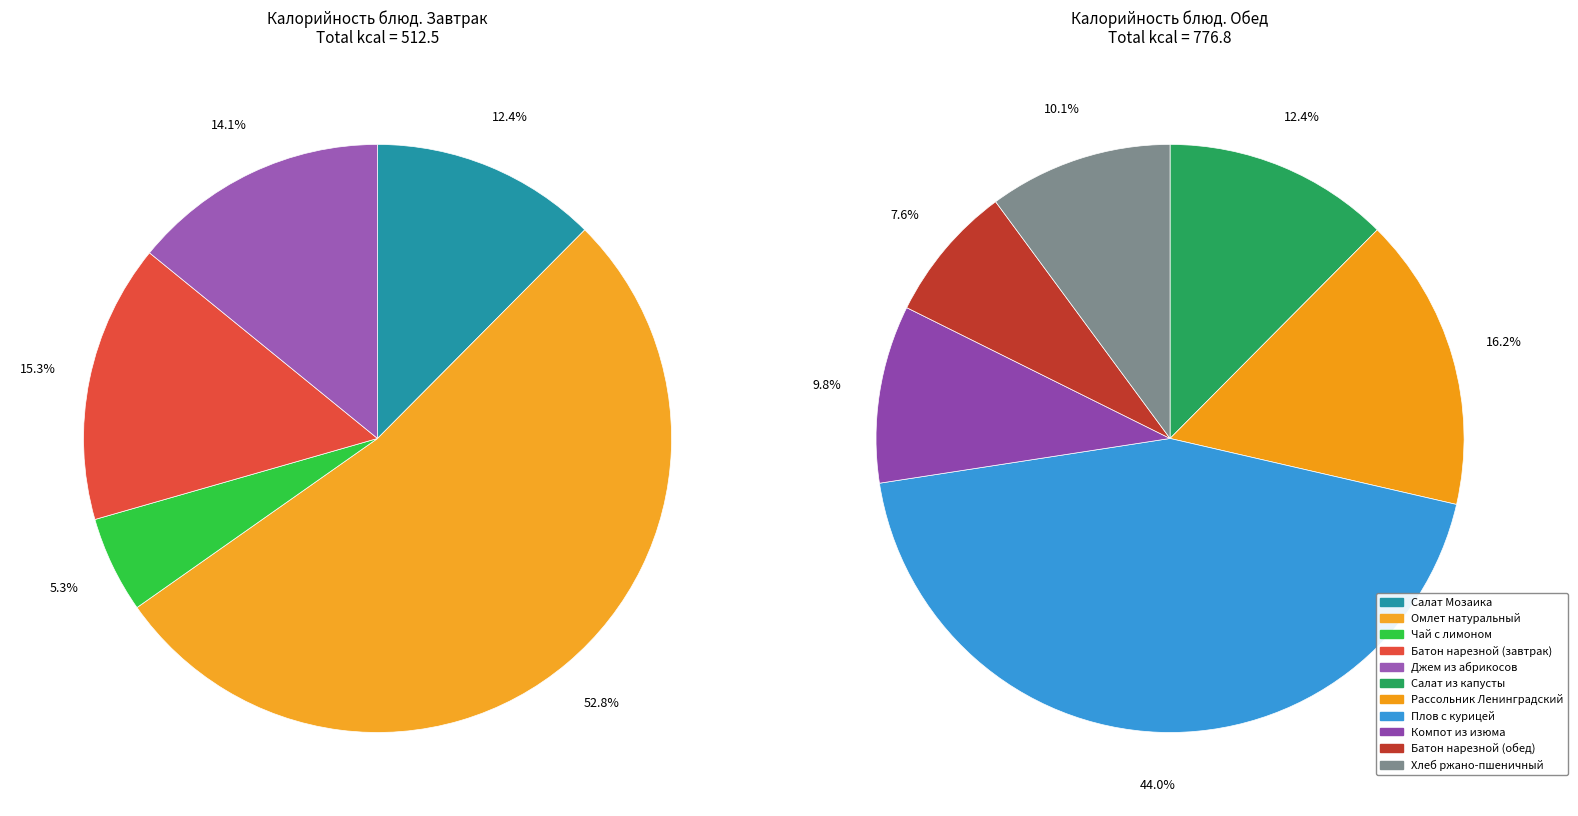

What is the ratio of the value at Компот из изюма to the value at Омлет натуральный?

0.3